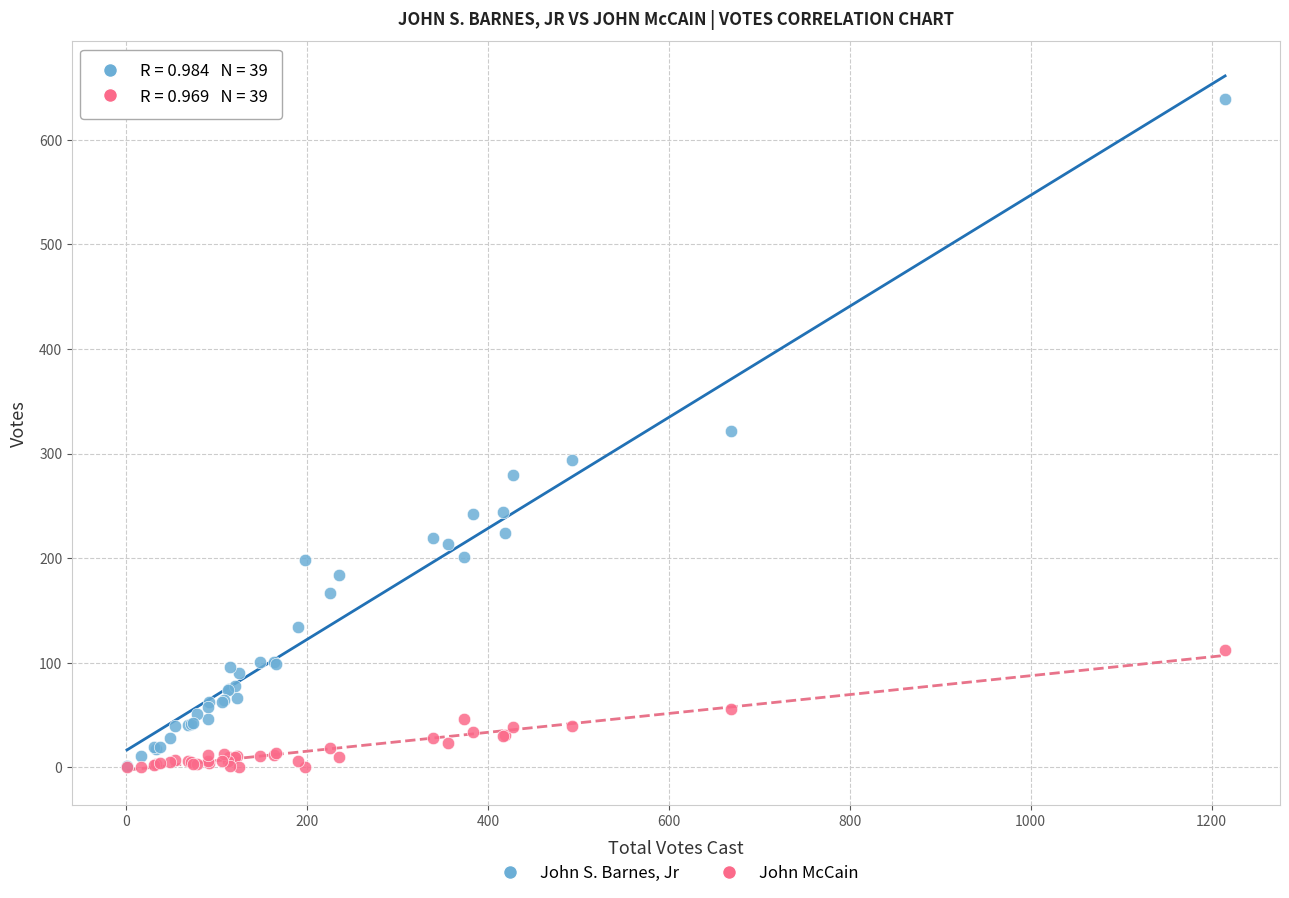

Which series contains the highest Y value?

John S. Barnes, Jr